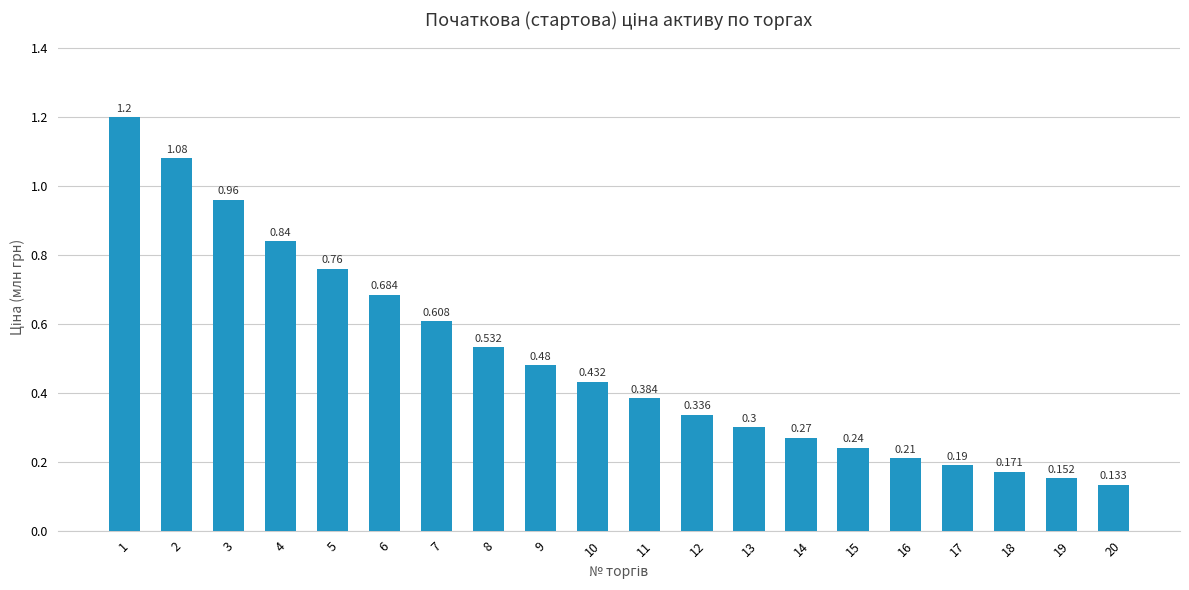

The chart shows a value of 0.3 at 1. True or false?

False